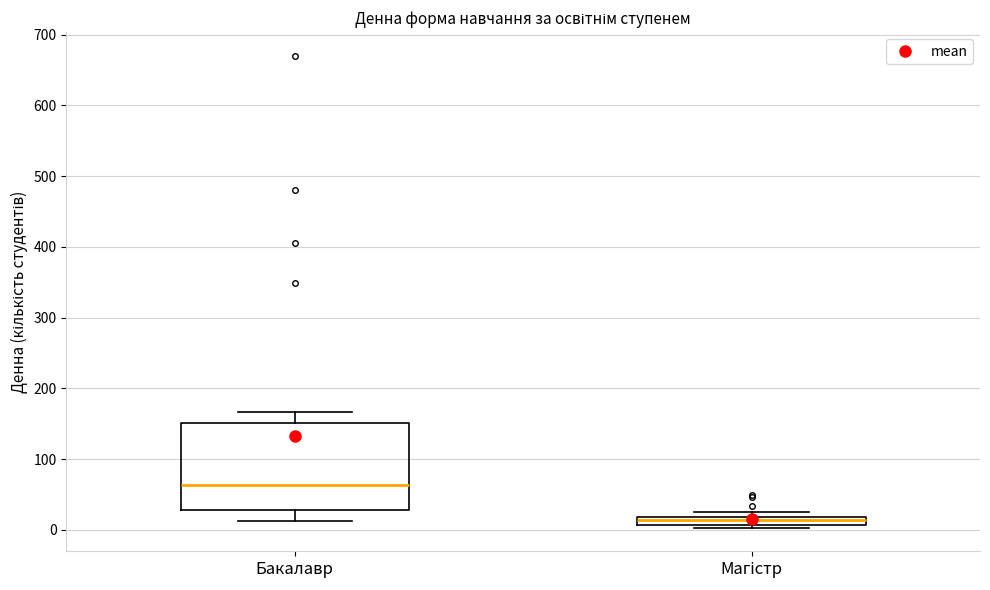

Where is the upper edge of the box for Магістр on the y-axis? The values are not printed on the chart, so give them approximately, as read against the axis.

20